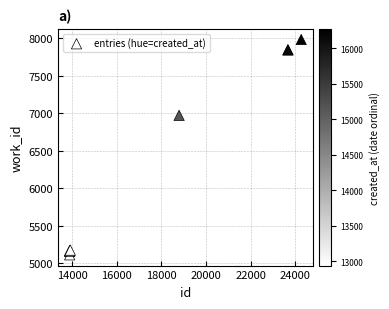

What Y value in the scatter plot is closest to 6547?

6971